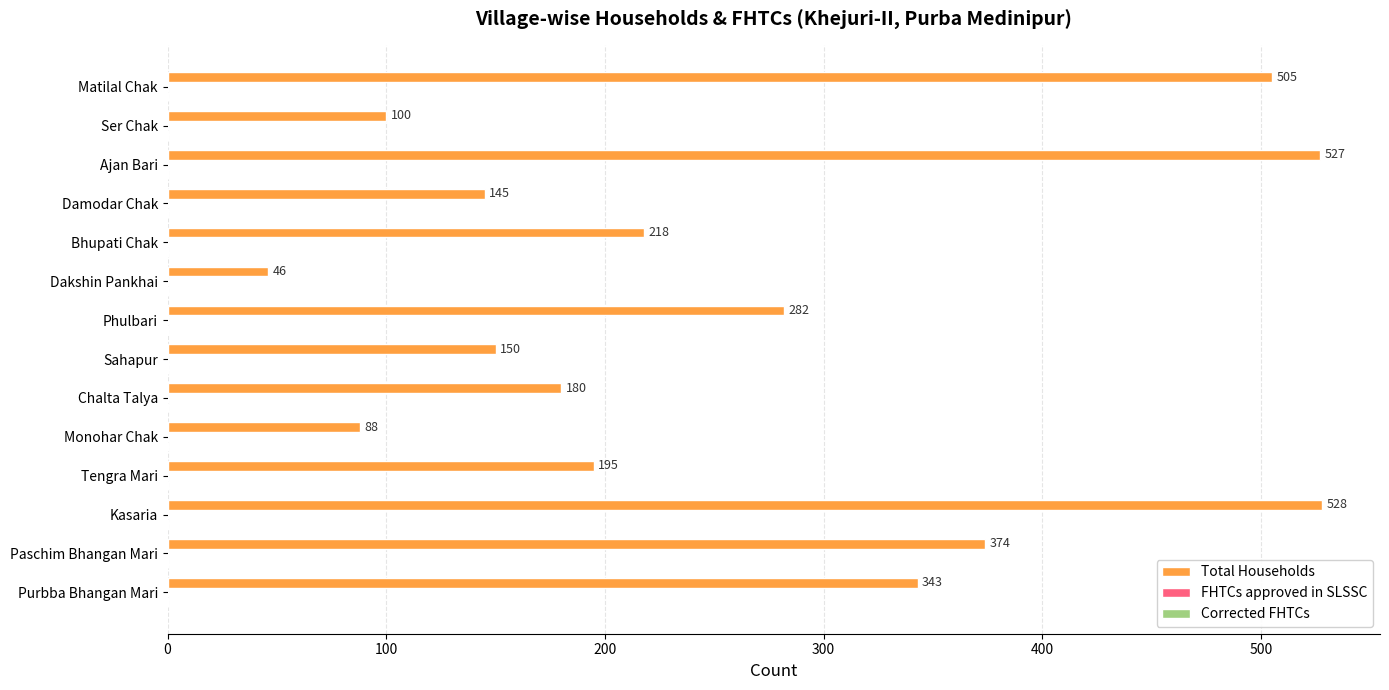

The value at Paschim Bhangan Mari is 374. True or false?

True